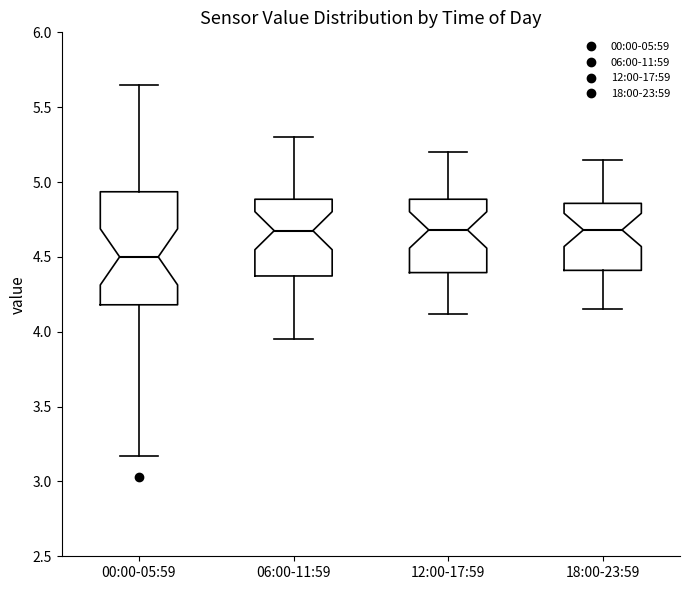

Reading left to right, read every box against the y-axis: the position of its median line, the range the box covers, and the ends of its whiskers. The values are not printed on the chart, so give them approximately, as read against the axis.

00:00-05:59: median 4.50, box 4.20 to 4.95, whiskers 3.15 to 5.65
06:00-11:59: median 4.70, box 4.35 to 4.90, whiskers 3.95 to 5.30
12:00-17:59: median 4.70, box 4.40 to 4.90, whiskers 4.10 to 5.20
18:00-23:59: median 4.70, box 4.40 to 4.85, whiskers 4.15 to 5.15